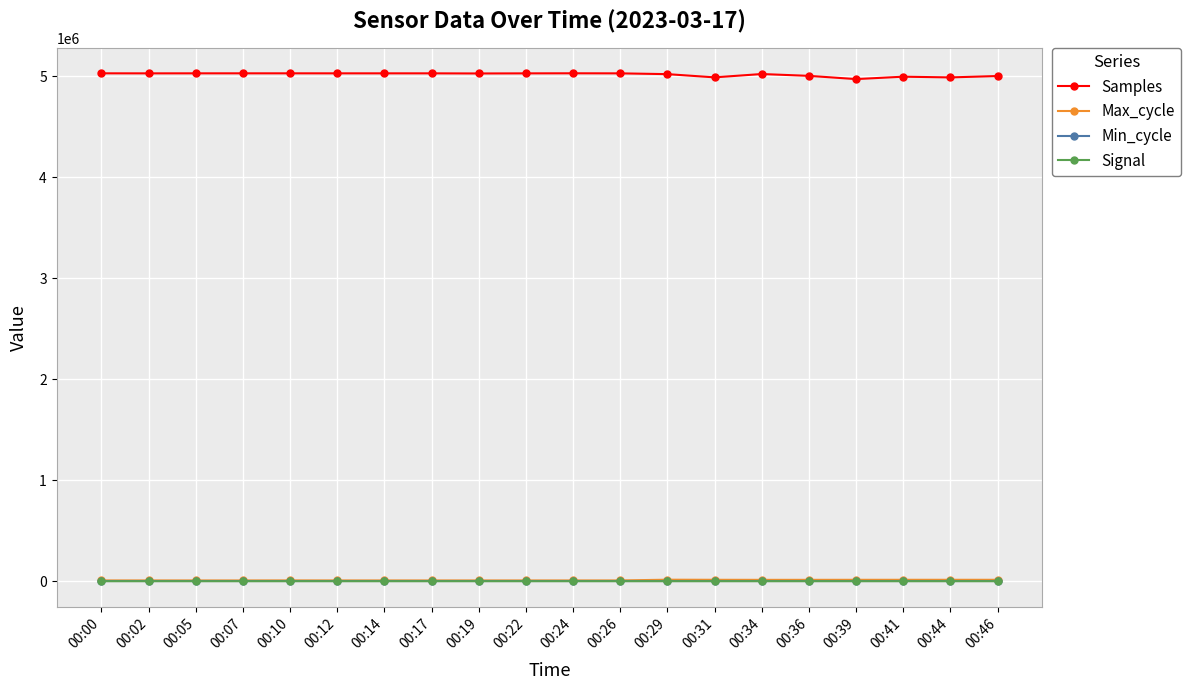

True or false: Max_cycle has more than 0 points higher than both neighbors.

True